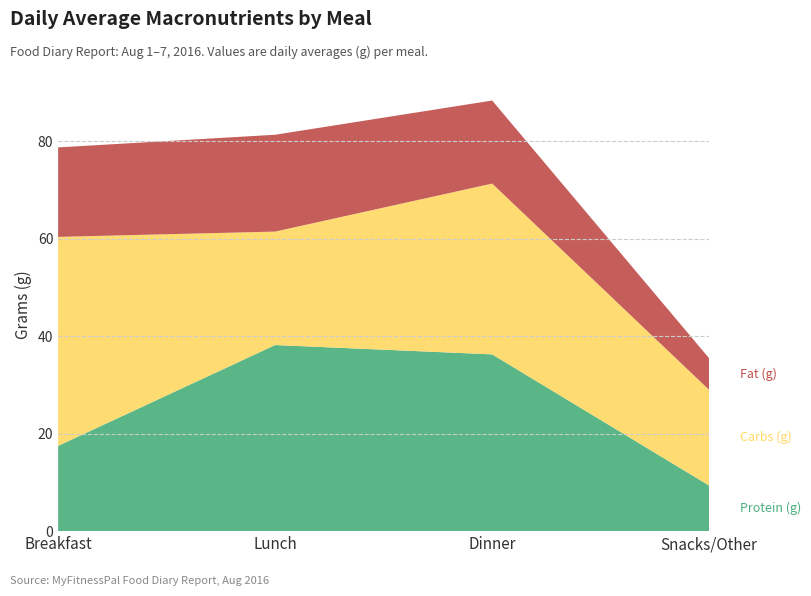

Reading left to right, transcribe all the data shown in this chart.

Protein (g): Breakfast=17.5	Lunch=38.2	Dinner=36.3	Snacks/Other=9.3
Carbs (g): Breakfast=42.9	Lunch=23.3	Dinner=35.0	Snacks/Other=19.6
Fat (g): Breakfast=18.4	Lunch=19.9	Dinner=17.0	Snacks/Other=6.5